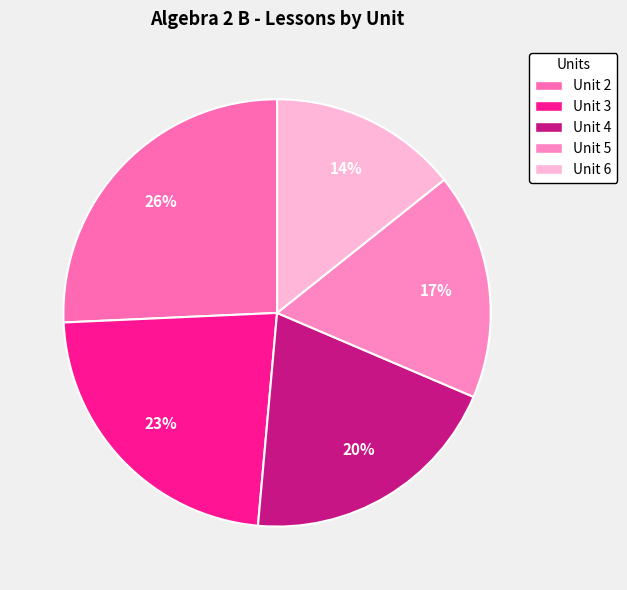

Is it true that Unit 6 is 14% of the pie?

True